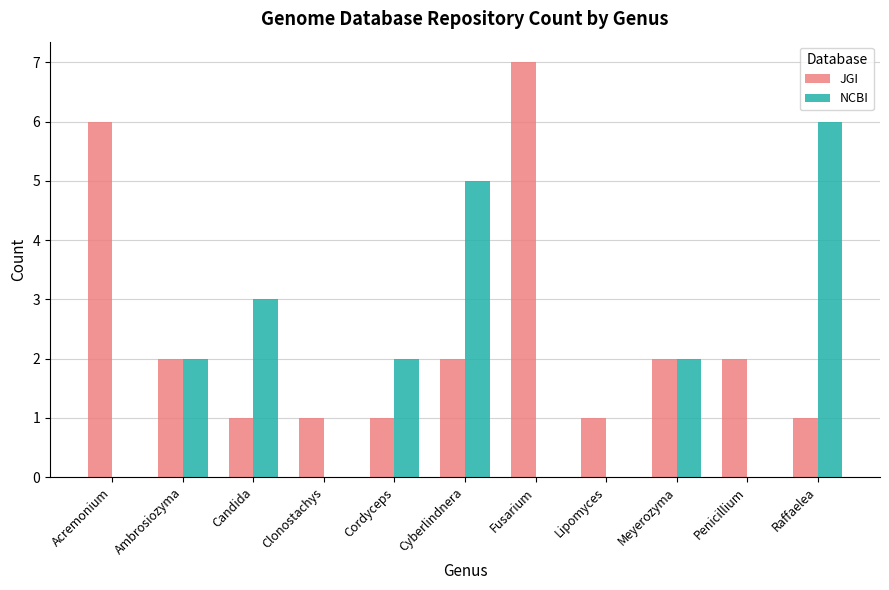

At which label does JGI reach its peak?

Fusarium